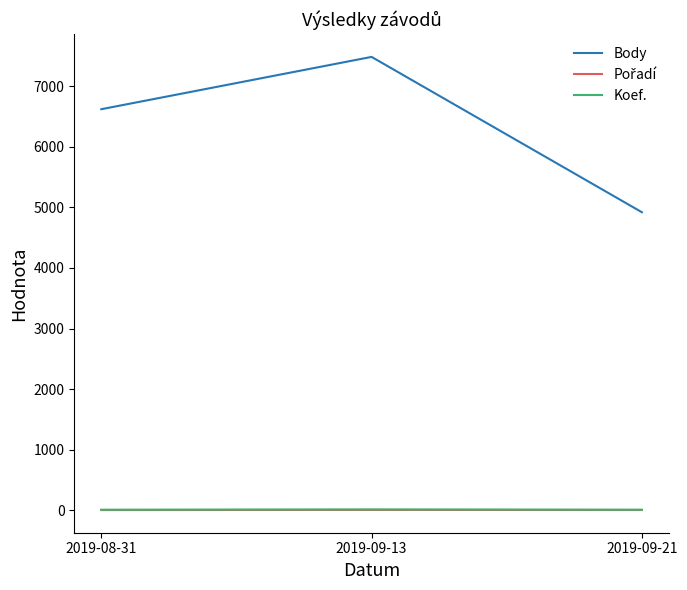

Which series changed the most between 2019-08-31 and 2019-09-21?

Body